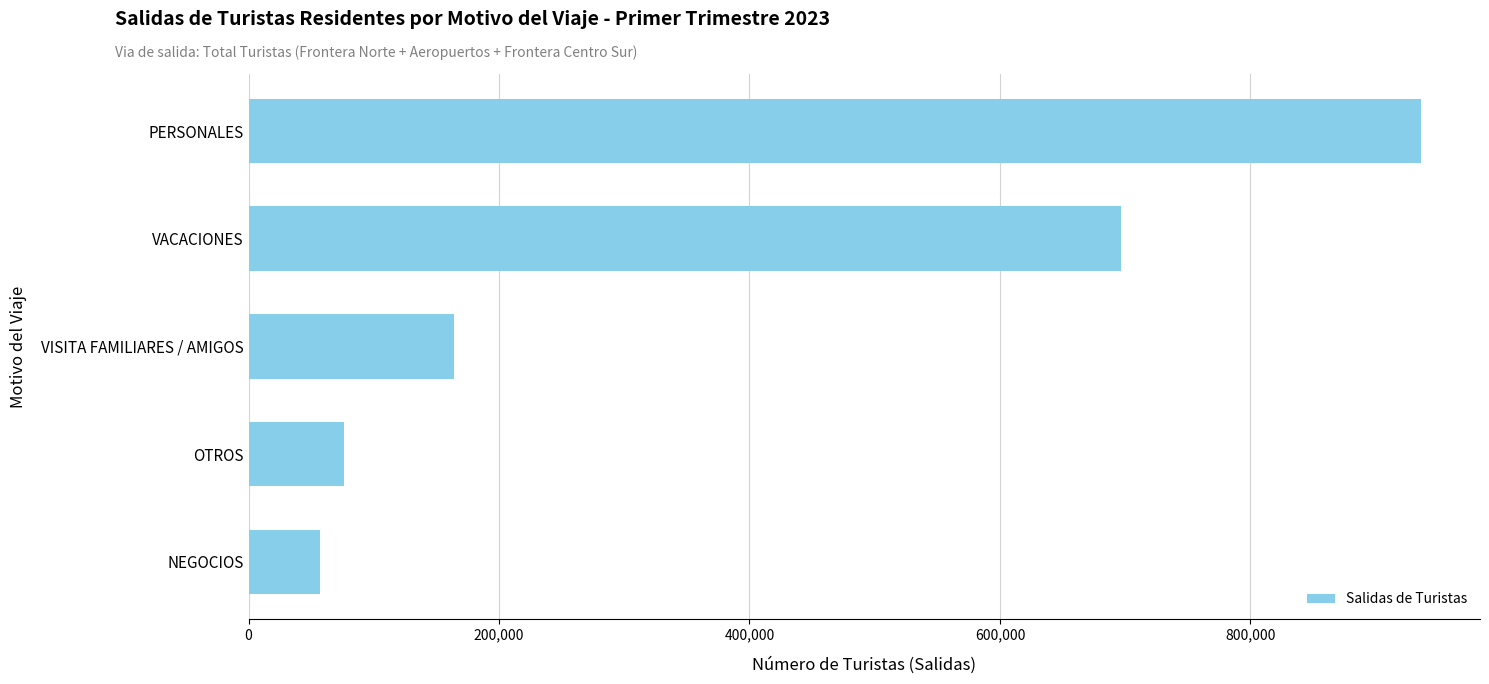

How many data points are less than 163983?

2